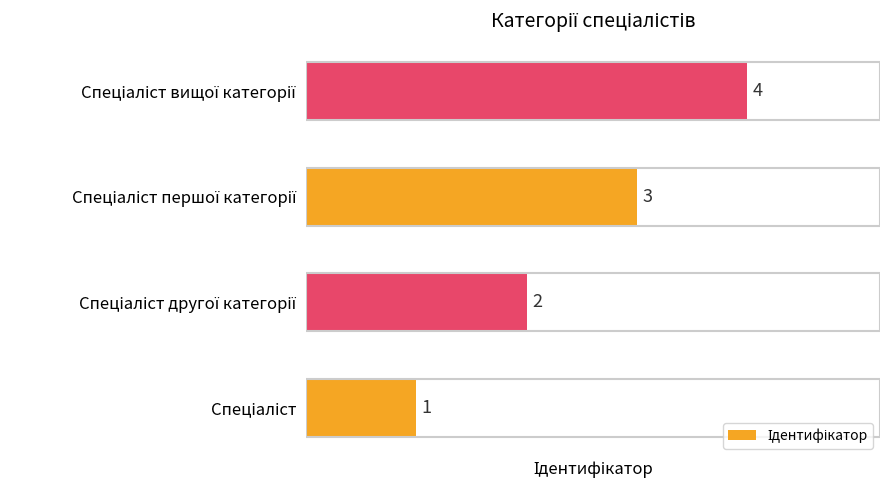

How many values are between 2 and 4?

3